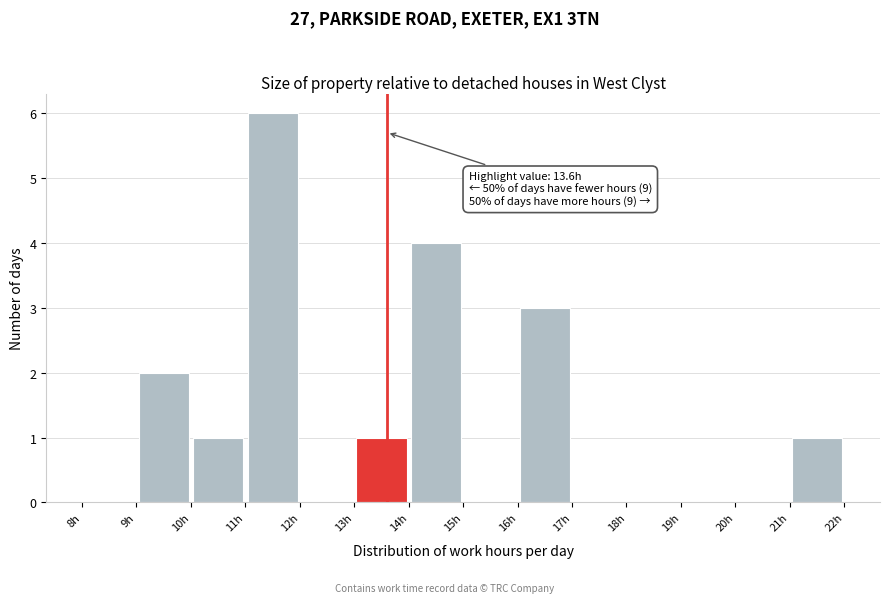

Over which range of the x-axis is the bar tallest?

11 to 12